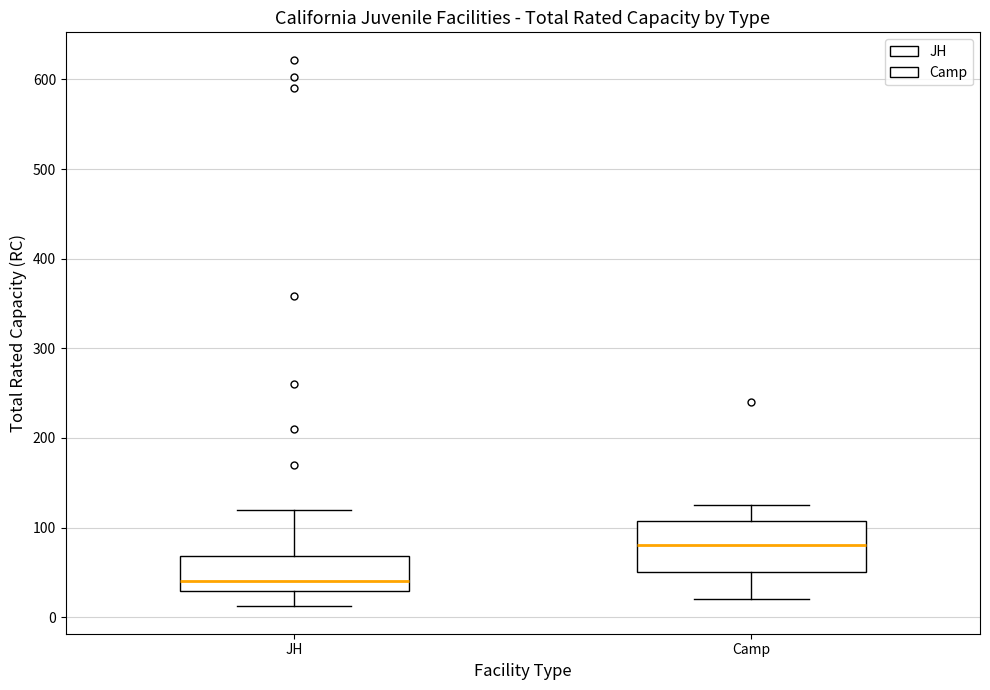

Comparing the boxes themselves (not the whiskers), which one is the tallest?

Camp